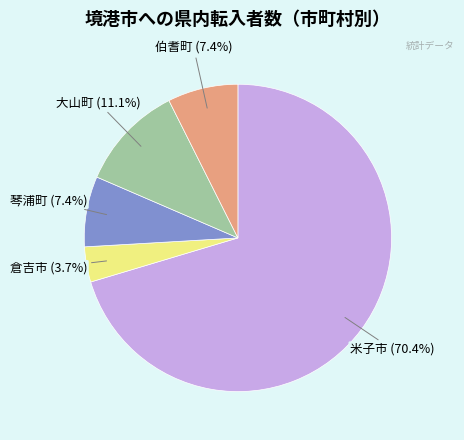

Is there a majority slice in this chart?

Yes